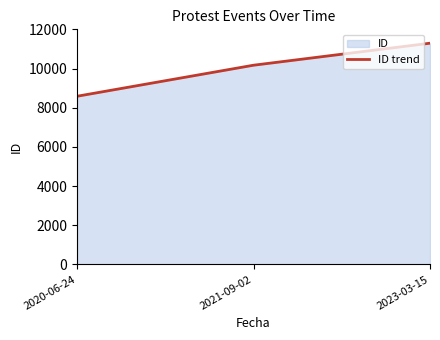

Reading left to right, extract all data points from this chart.

8583	10168	11292